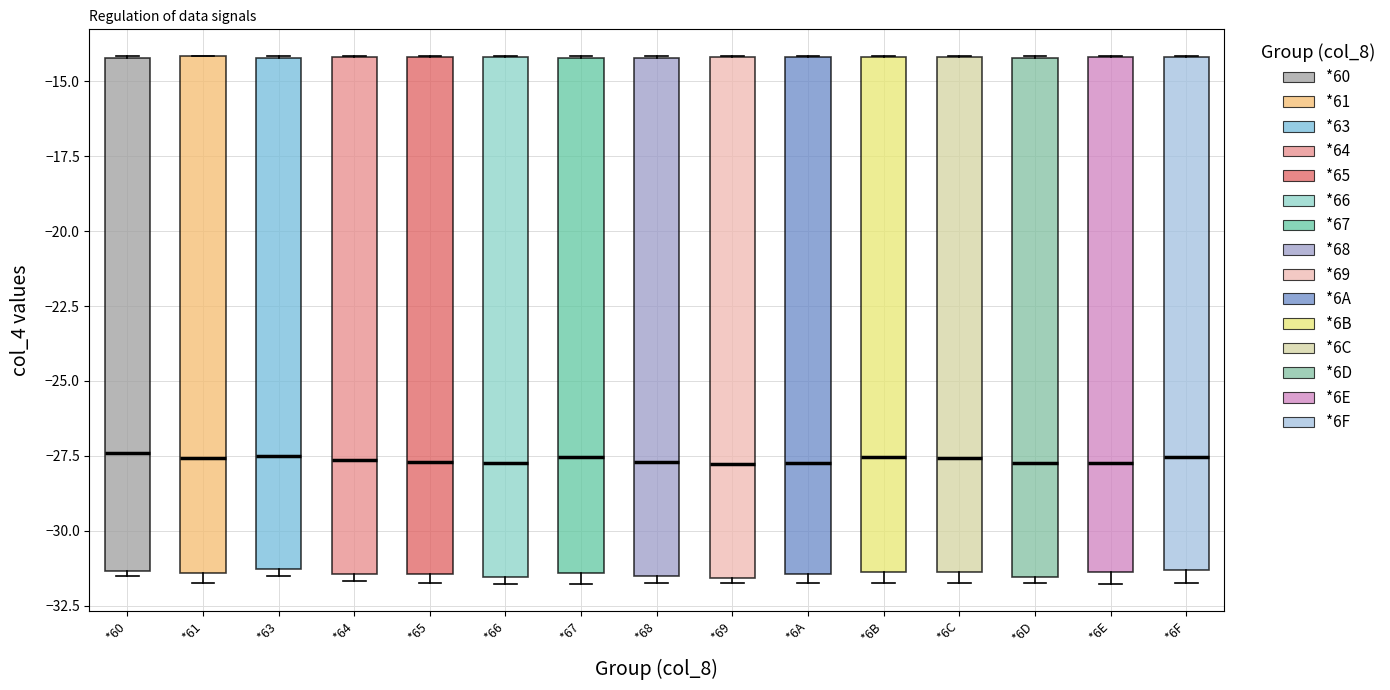

Reading left to right, transcribe this box plot: for each box, give where its median line is, the range the box spans, and where its two whiskers end, as read against the y-axis. The values are not printed on the chart, so give them approximately, as read against the axis.

*60: median -27.5, box -31.5 to -14.0, whiskers -31.5 (just below the box's lower edge) to -14.0
*61: median -27.5, box -31.5 to -14.0, whiskers -31.5 (just below the box's lower edge) to -14.0
*63: median -27.5, box -31.5 to -14.0, whiskers -31.5 (just below the box's lower edge) to -14.0
*64: median -27.5, box -31.5 to -14.0, whiskers -31.5 (just below the box's lower edge) to -14.0
*65: median -27.5, box -31.5 to -14.0, whiskers -31.5 (just below the box's lower edge) to -14.0
*66: median -27.5, box -31.5 to -14.0, whiskers -32.0 to -14.0
*67: median -27.5, box -31.5 to -14.0, whiskers -32.0 to -14.0
*68: median -27.5, box -31.5 to -14.0, whiskers -31.5 (just below the box's lower edge) to -14.0
*69: median -28.0, box -31.5 to -14.0, whiskers -31.5 (just below the box's lower edge) to -14.0
*6A: median -27.5, box -31.5 to -14.0, whiskers -31.5 (just below the box's lower edge) to -14.0
*6B: median -27.5, box -31.5 to -14.0, whiskers -31.5 (just below the box's lower edge) to -14.0
*6C: median -27.5, box -31.5 to -14.0, whiskers -31.5 (just below the box's lower edge) to -14.0
*6D: median -27.5, box -31.5 to -14.0, whiskers -31.5 (just below the box's lower edge) to -14.0
*6E: median -27.5, box -31.5 to -14.0, whiskers -32.0 to -14.0
*6F: median -27.5, box -31.5 to -14.0, whiskers -31.5 (just below the box's lower edge) to -14.0